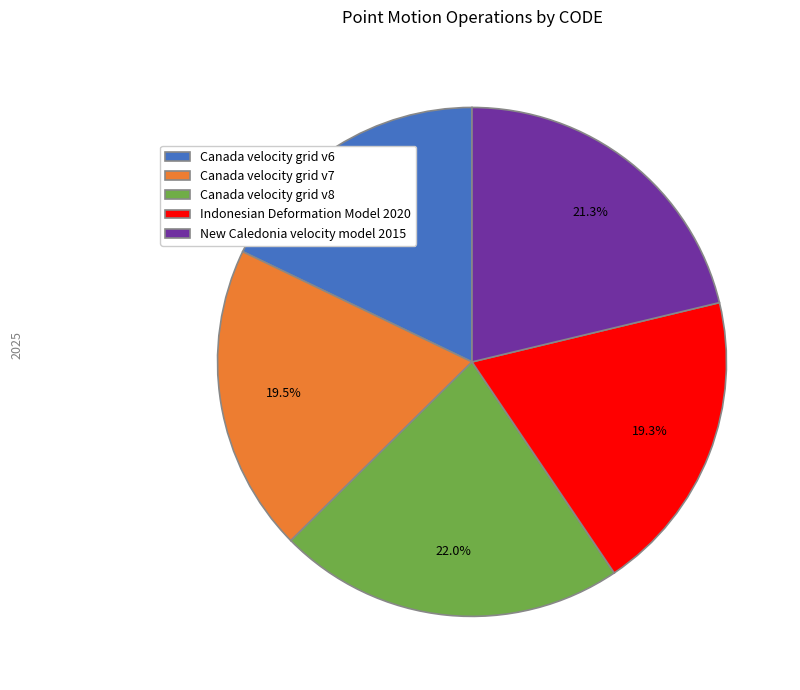

To the nearest percent, what is the average slice percentage?

20%